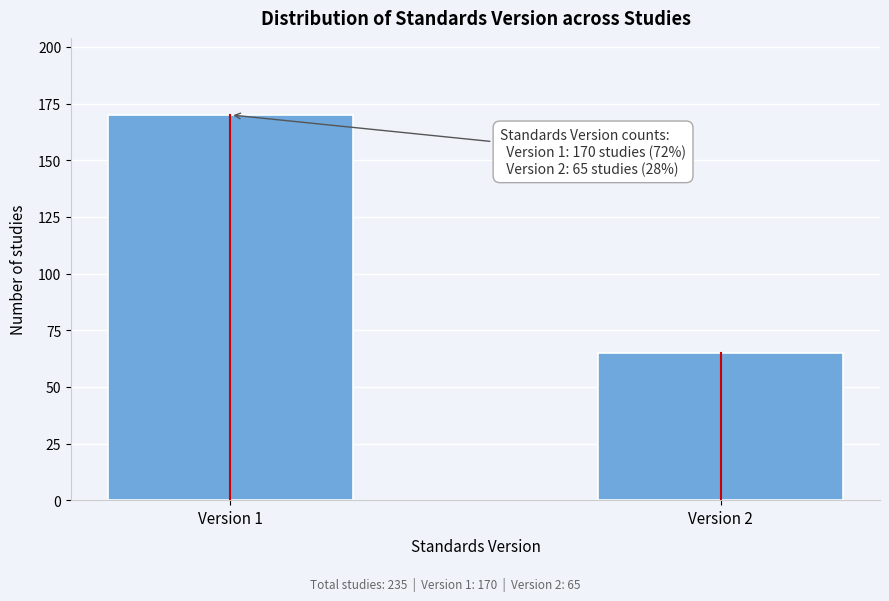

Reading left to right, transcribe all the data shown in this chart.

170	65